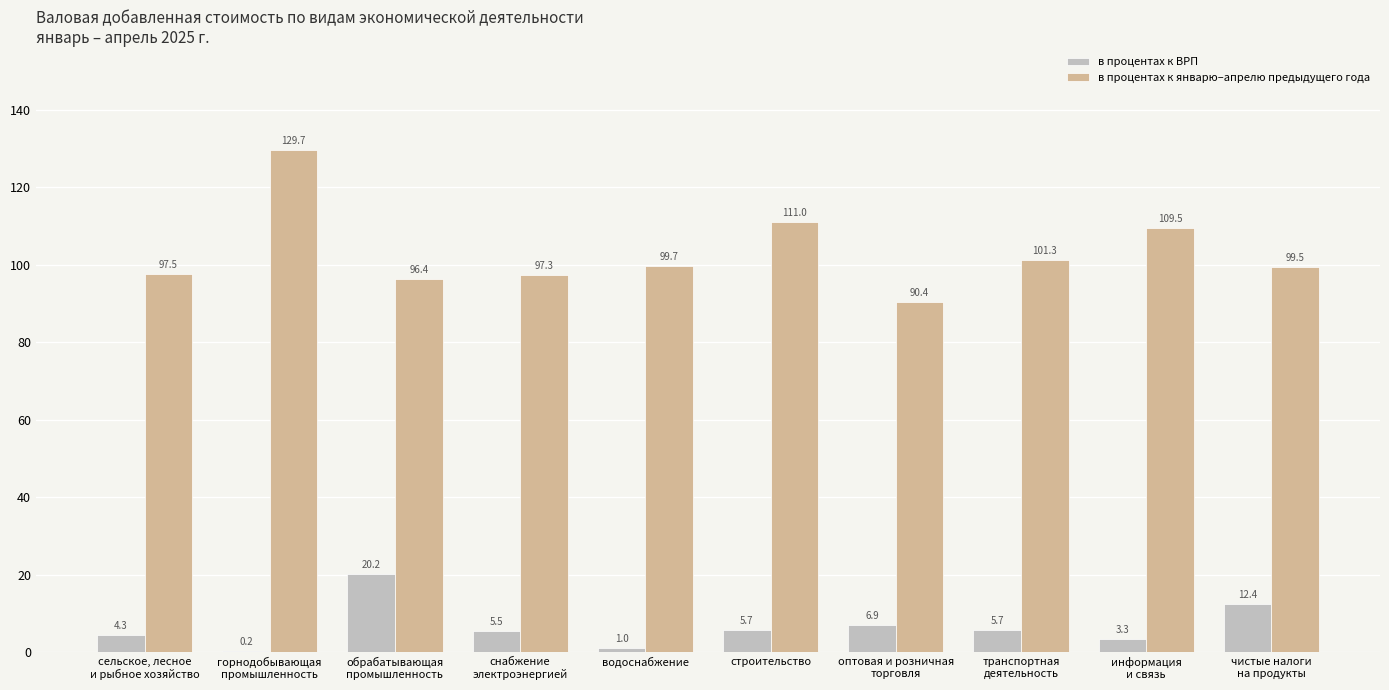

The value of в процентах к январю–апрелю предыдущего года at водоснабжение is 99.7. True or false?

True